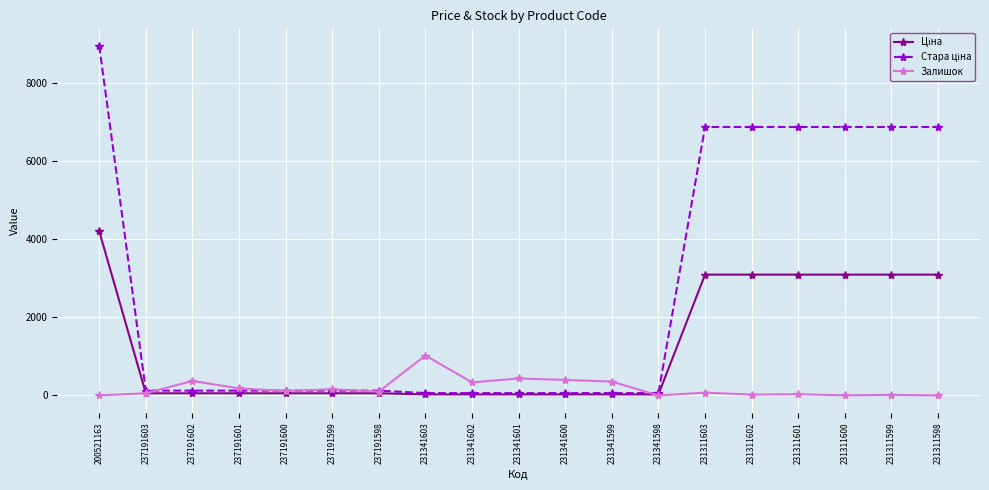

Is it true that Залишок equals 90.7 at 231341600?

False